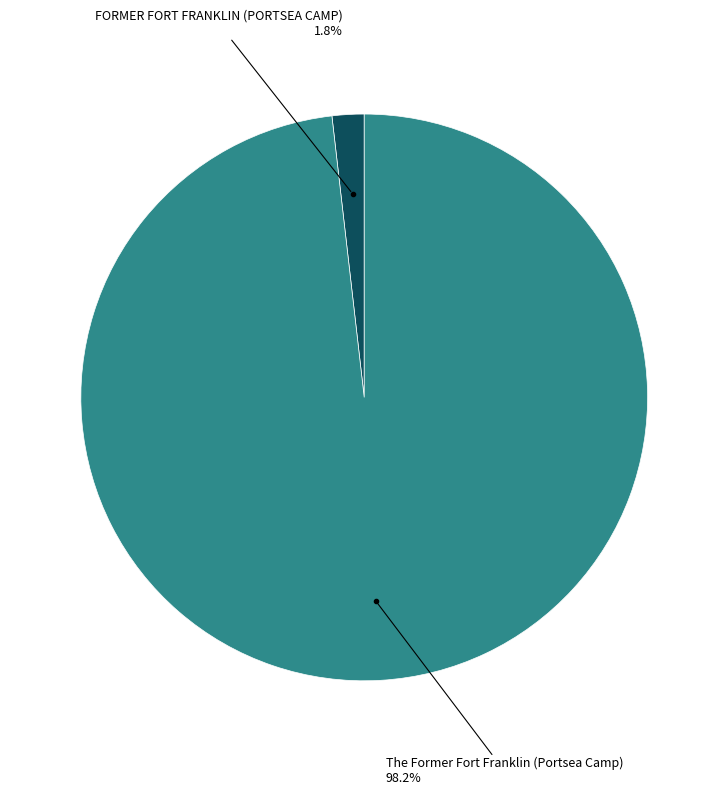

Is there any slice that represents more than half of the pie?

Yes